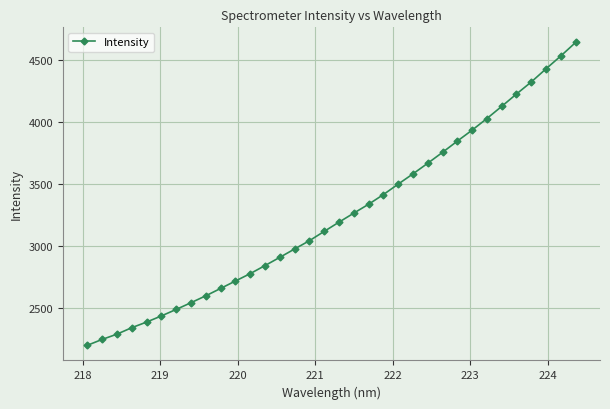

What is the difference between the second highest and minimum values?

2335.7